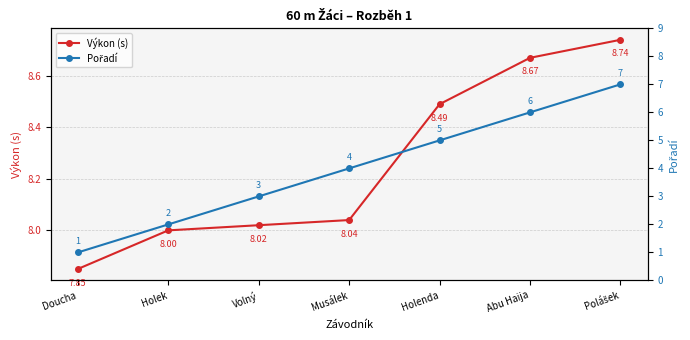

How many values in the Pořadí series are below 4?

3